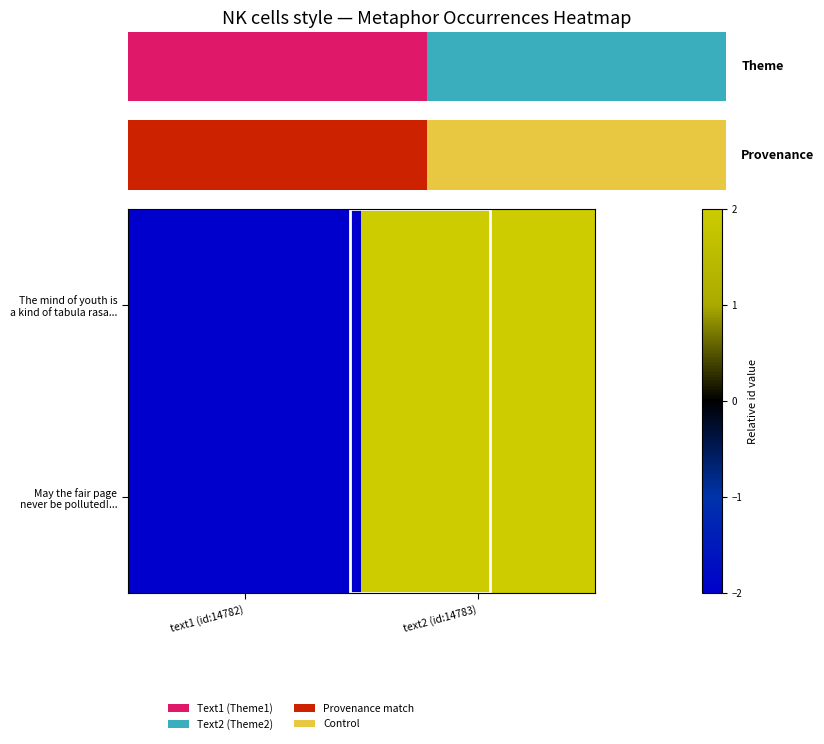

Which series has the largest total across all categories?

The mind of youth is a kind of tabula rasa...